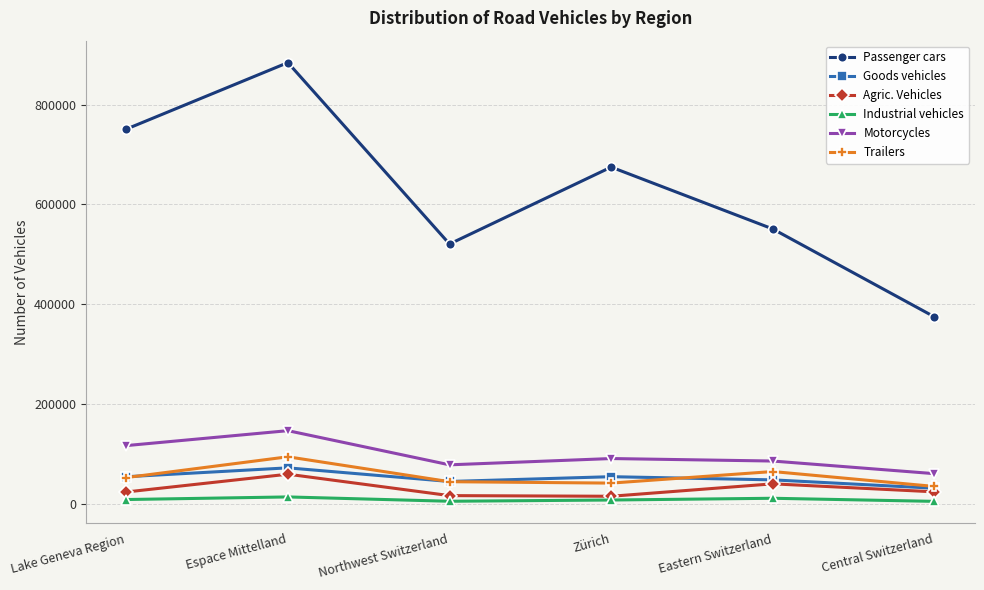

The Passenger cars series shows 545865 at Central Switzerland. True or false?

False